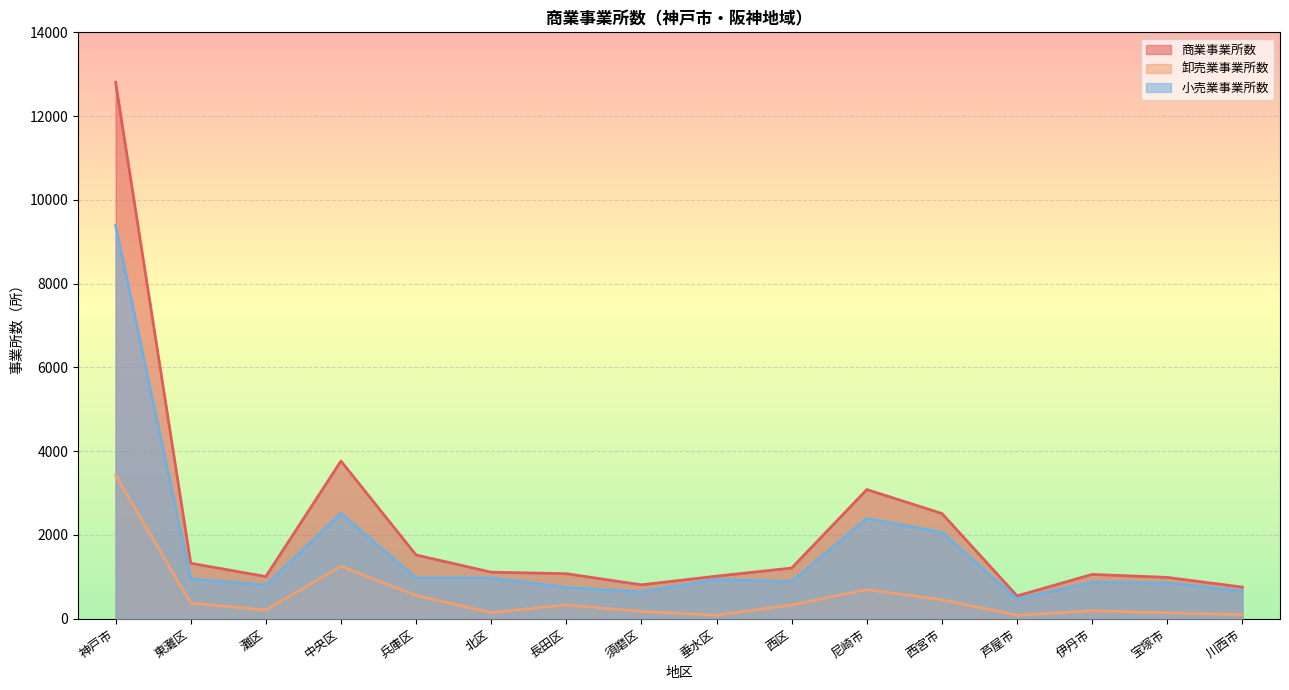

Which category has the highest value in the 卸売業事業所数 series?

神戸市